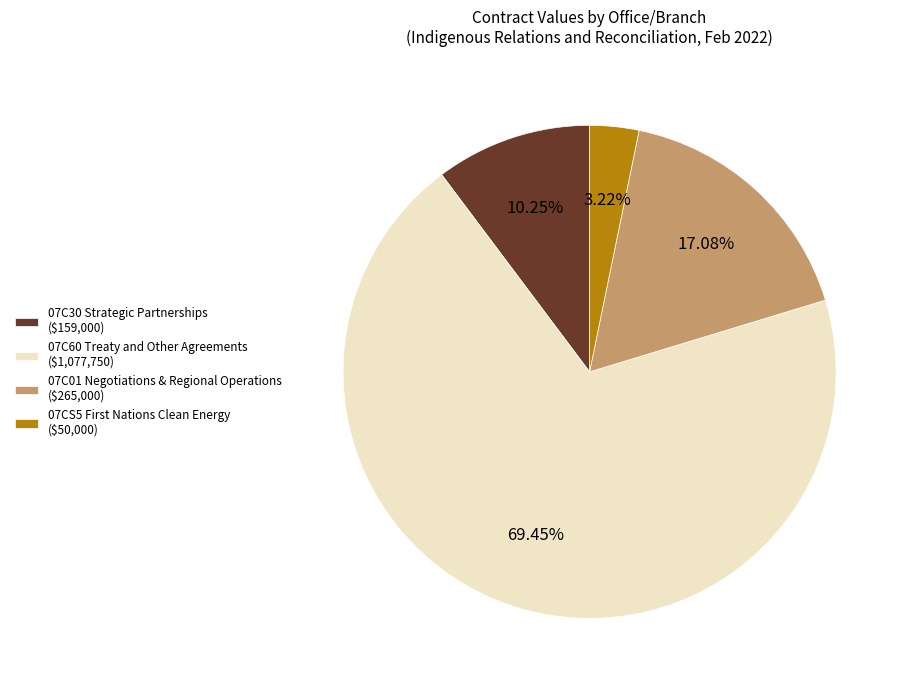

Is there any slice that represents more than half of the pie?

Yes